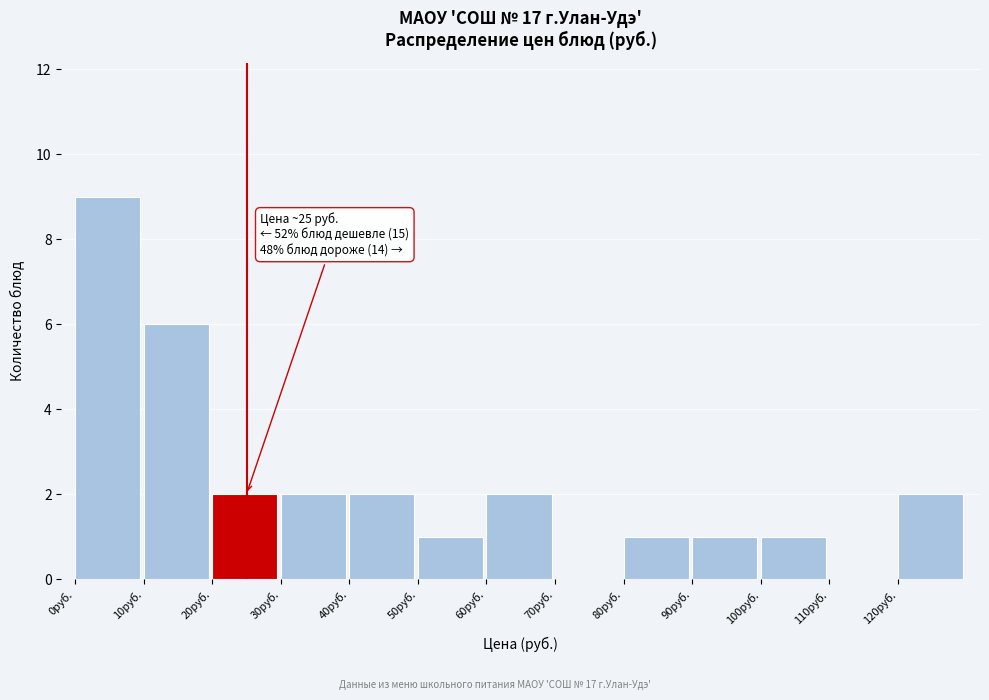

Over which range of the x-axis is the bar tallest?

0 to 10